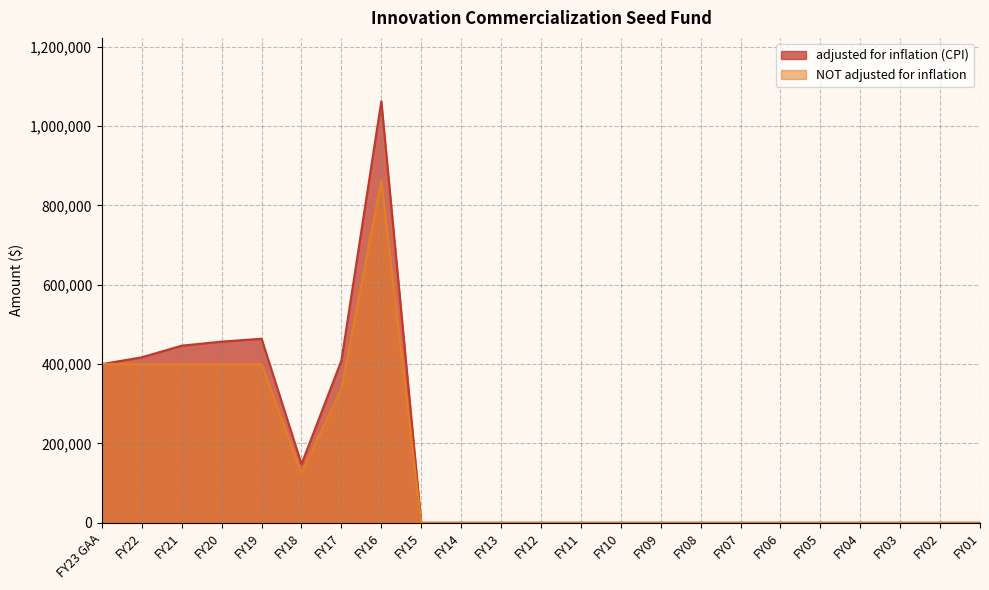

List the series in order of their peak value, highest first.

adjusted for inflation (CPI), NOT adjusted for inflation